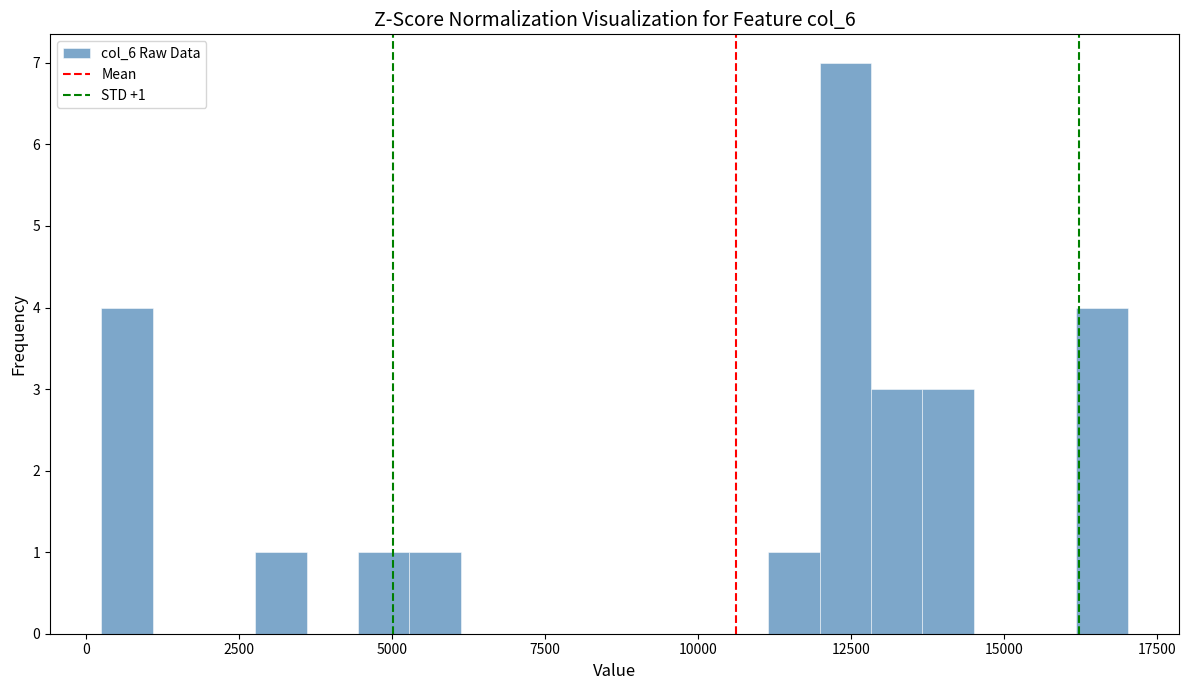

Read against the x-axis, roughly where is the centre of the tallest bar?

12500